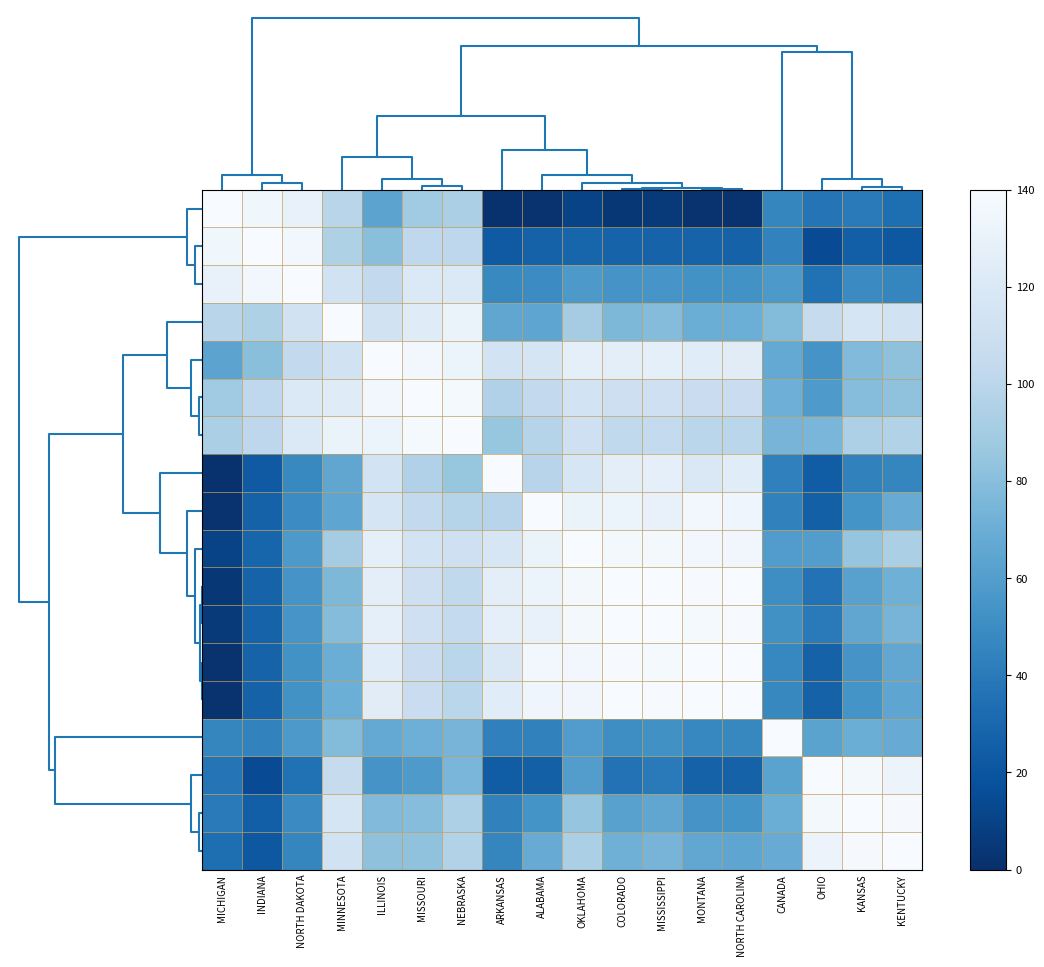

What is the greatest value displayed?

140.0